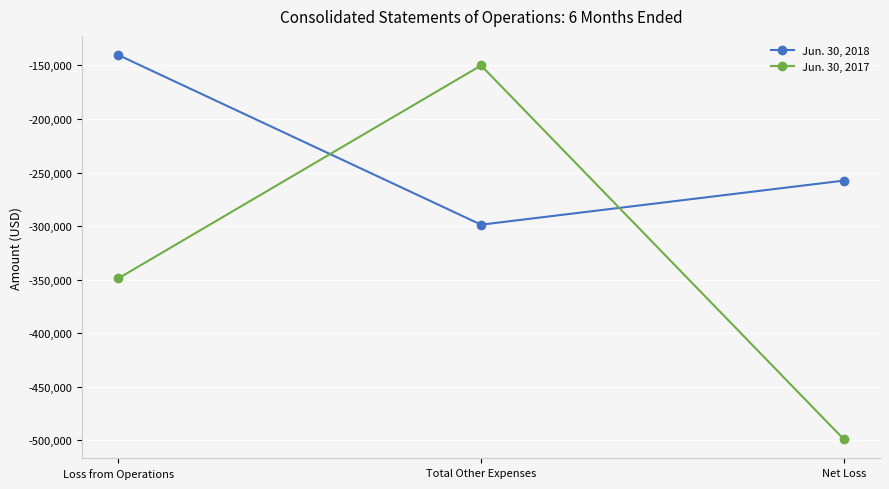

True or false: Jun. 30, 2018 has a value of -422883 at Total Other Expenses.

False